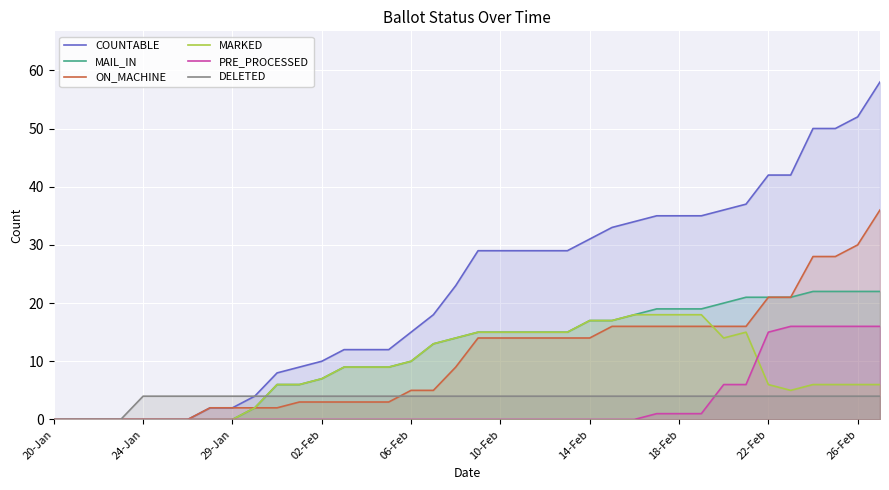

What value does the ON_MACHINE series have at 25, to the nearest 10?

20